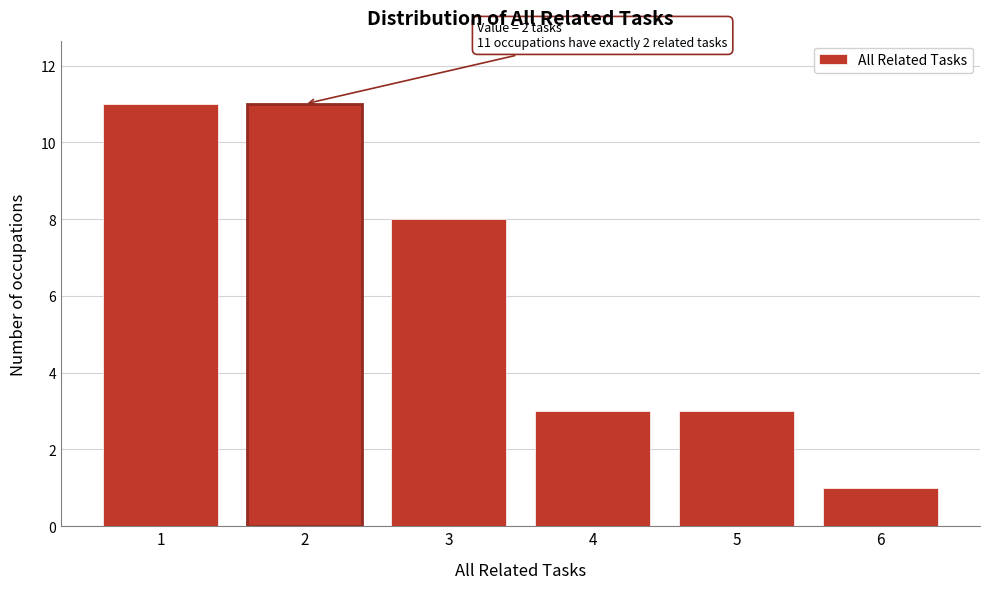

Reading left to right, extract all data points from this chart.

11	11	8	3	3	1